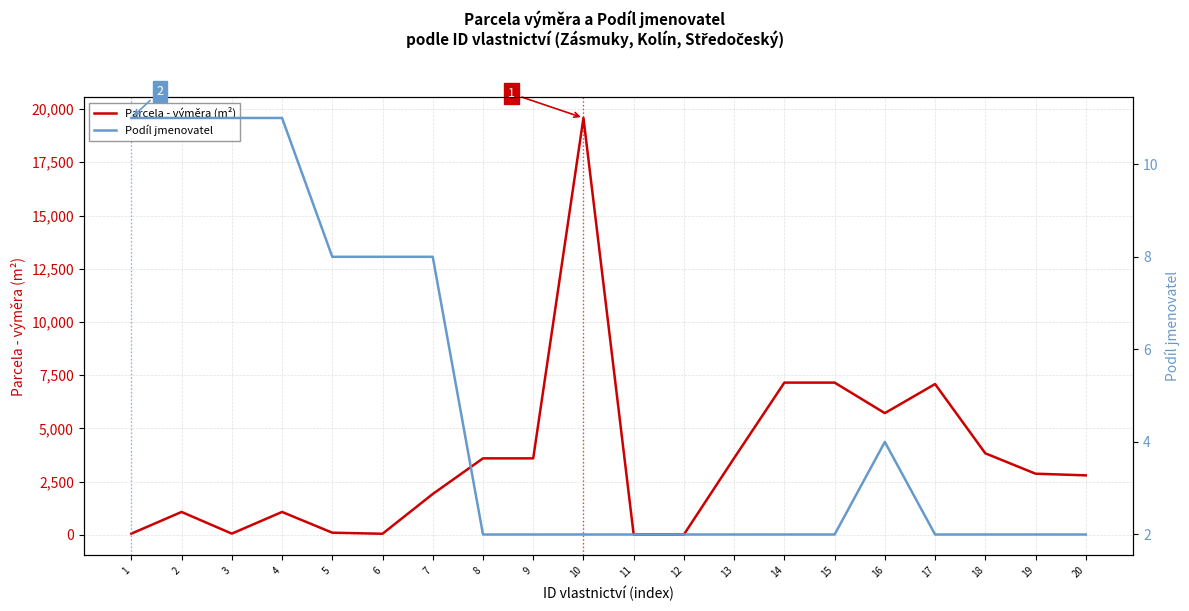

Reading left to right, extract all data points from this chart.

Parcela - výměra (m²): 1=63	2=1081	3=63	4=1081	5=107	6=57	7=1924	8=3597	9=3597	10=19580	11=22	12=22	13=3611	14=7154	15=7154	16=5721	17=7086	18=3834	19=2877	20=2799
Podíl jmenovatel: 1=11	2=11	3=11	4=11	5=8	6=8	7=8	8=2	9=2	10=2	11=2	12=2	13=2	14=2	15=2	16=4	17=2	18=2	19=2	20=2